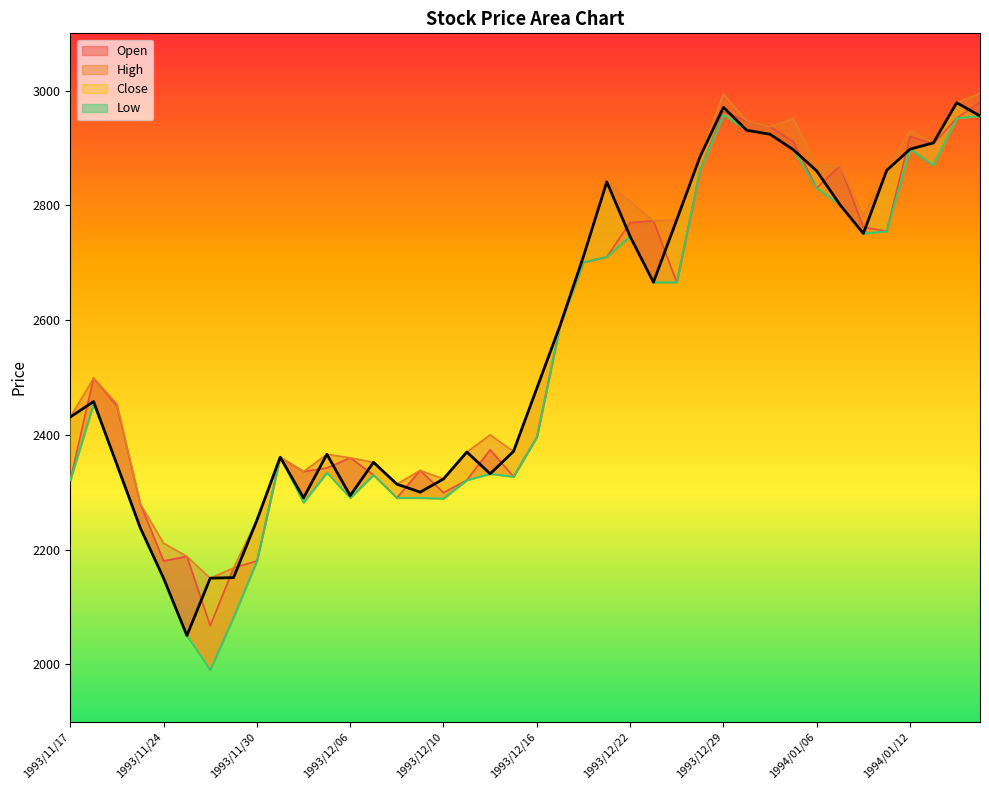

What is the spread (max minus min) of values at 1993/12/16?

85